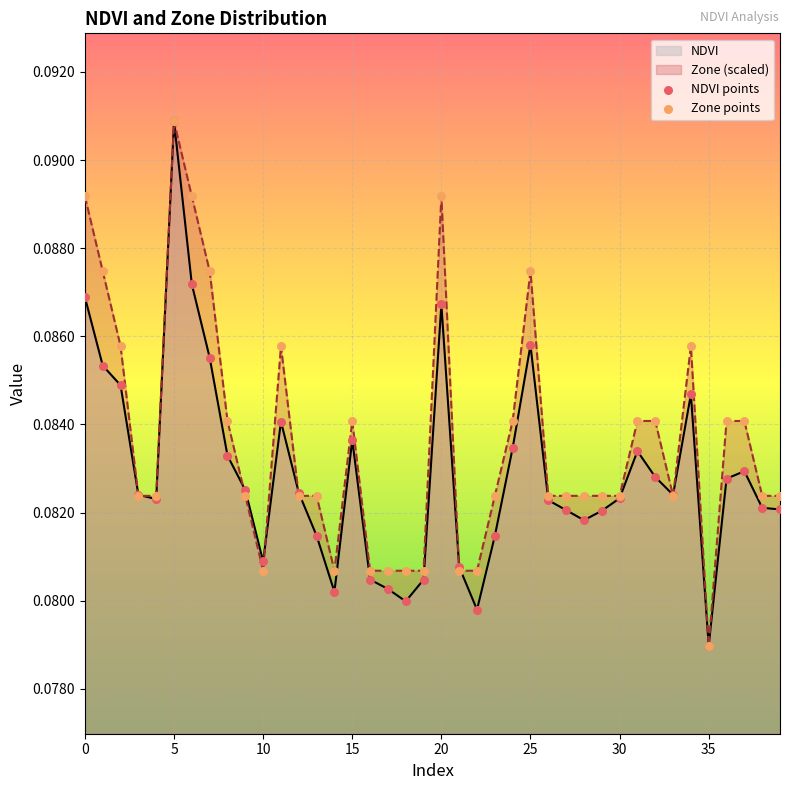

What are all the series names shown in the legend?

NDVI, Zone